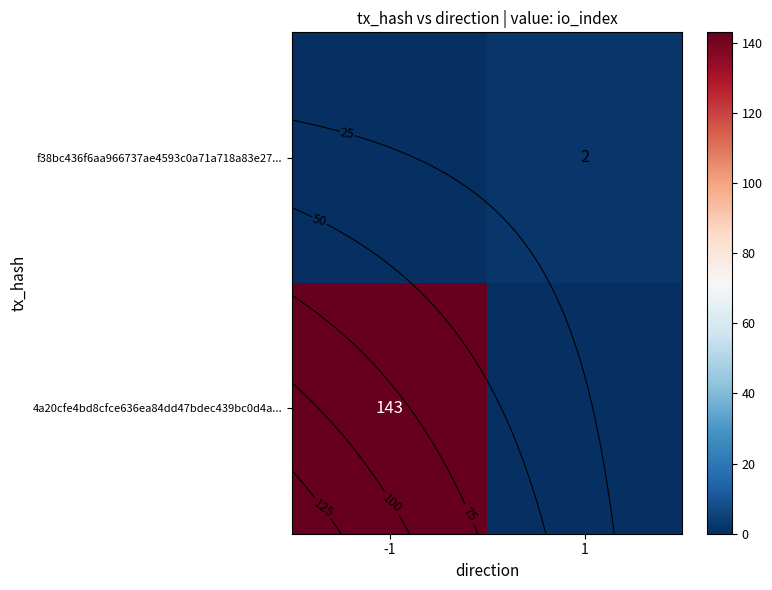

What is the maximum value shown in the chart?

143